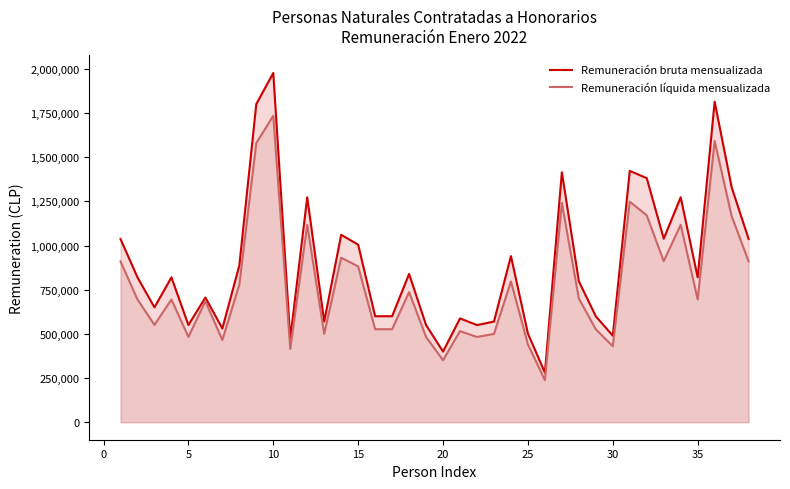

Count the number of categories in the chart.

38